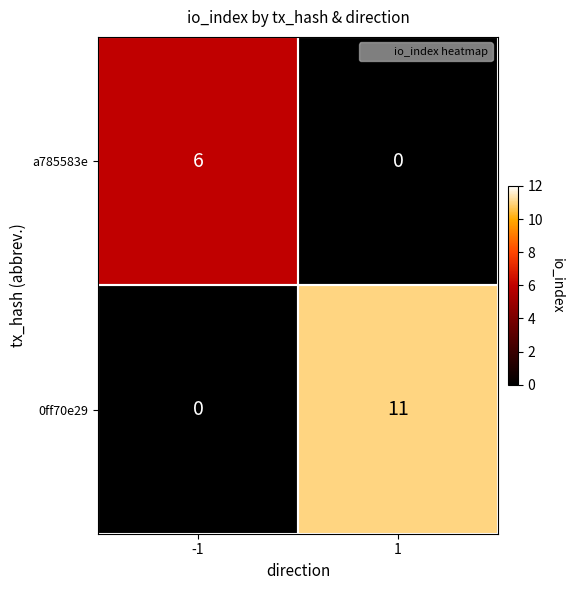

What is the total value across all series at -1?

6